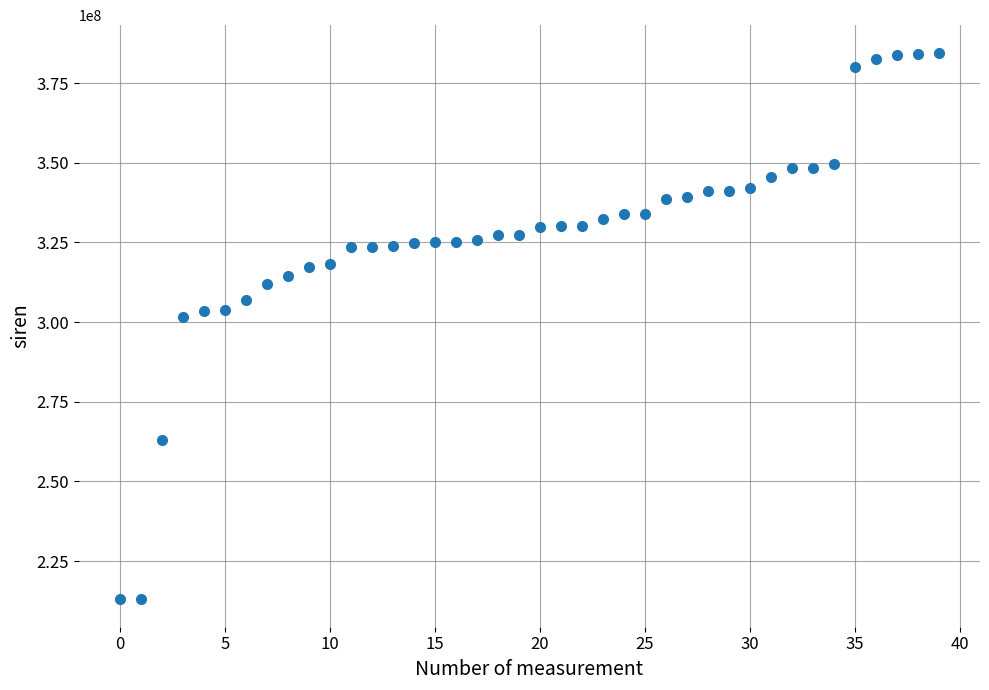

Count the number of points in this scatter plot.

40